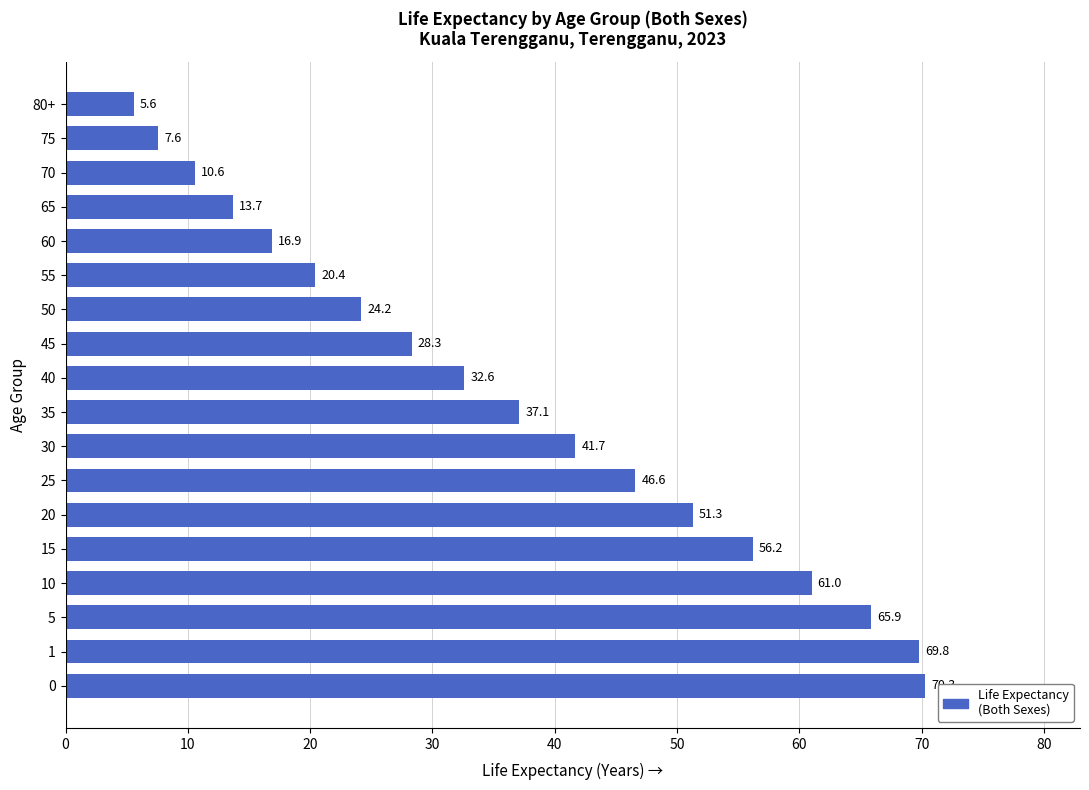

What is the average value?

36.7